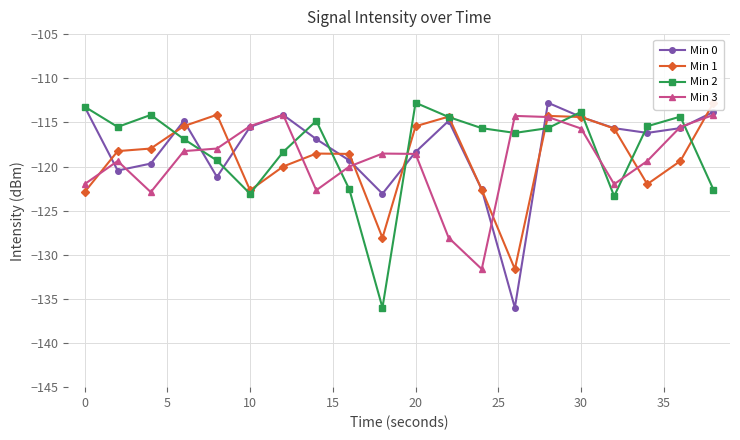

How many data points in Min 2 are above -115?

7